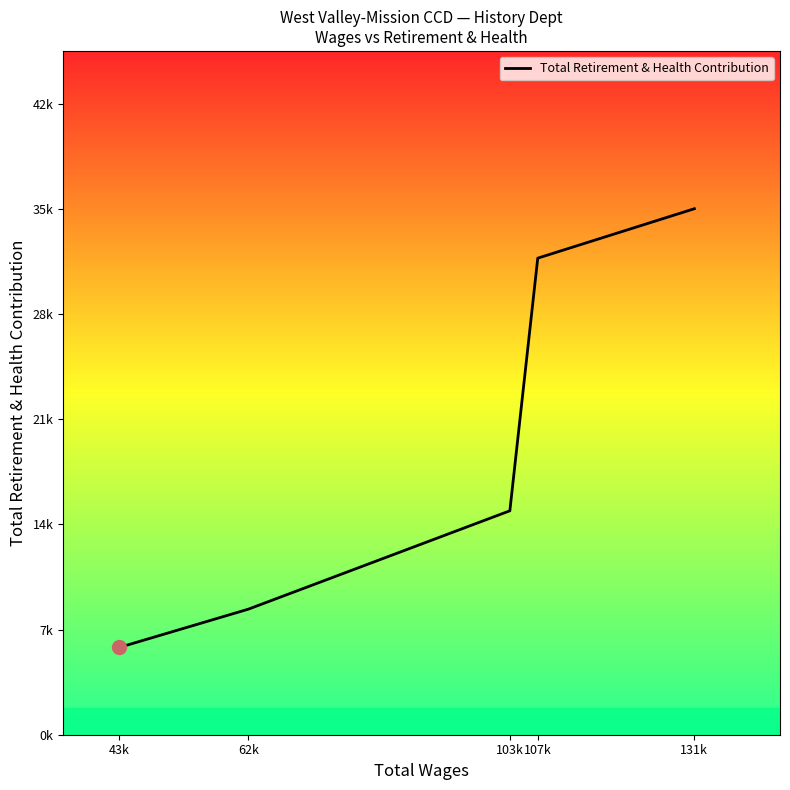

At which label is the value closest to 20615?

103k